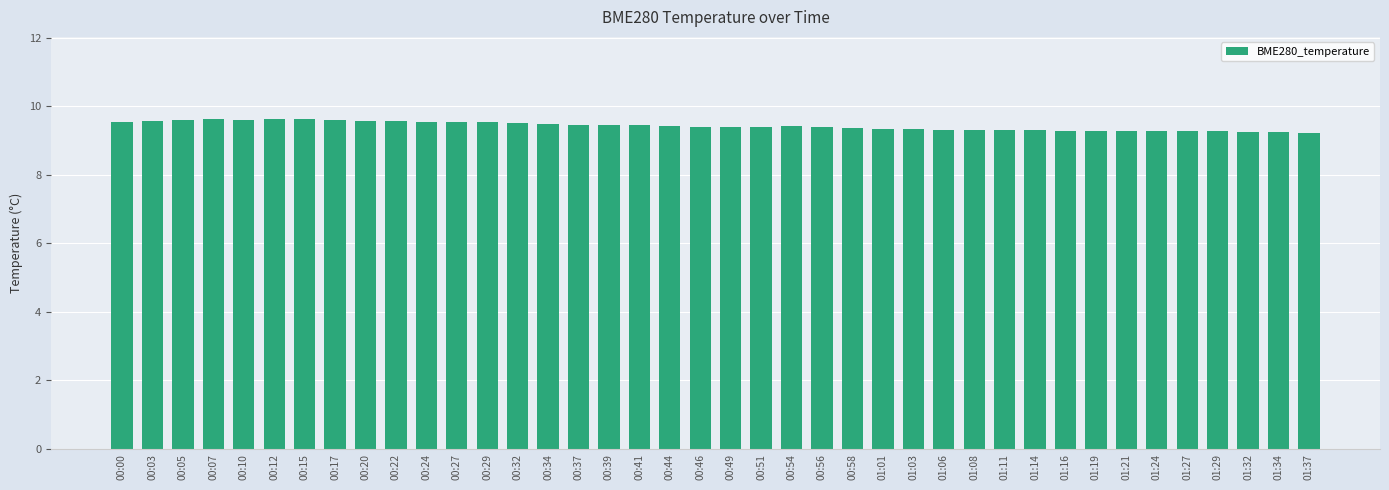

What is the sum of all values?

377.1